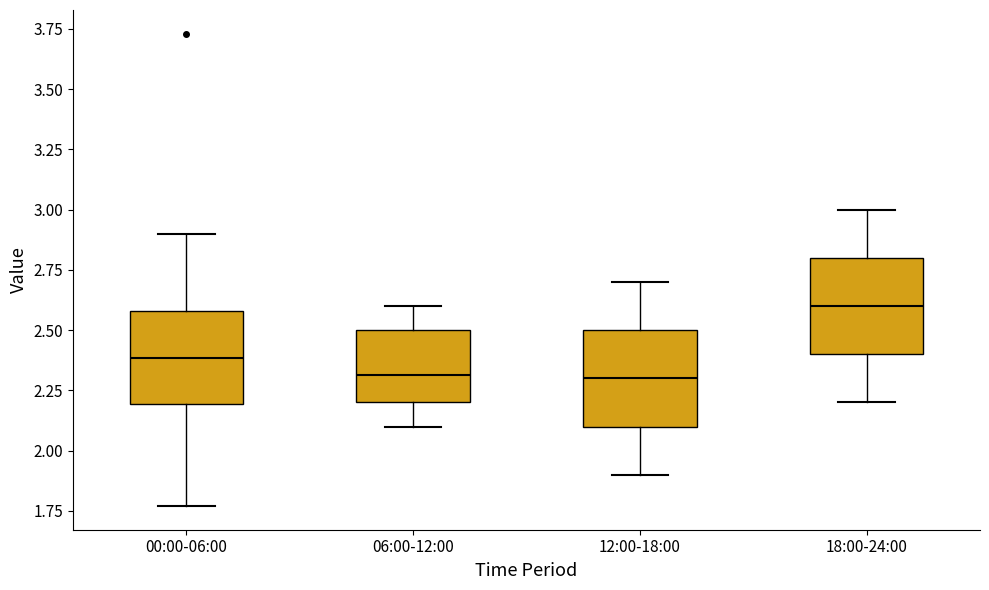

Which box's median line is the highest?

18:00-24:00